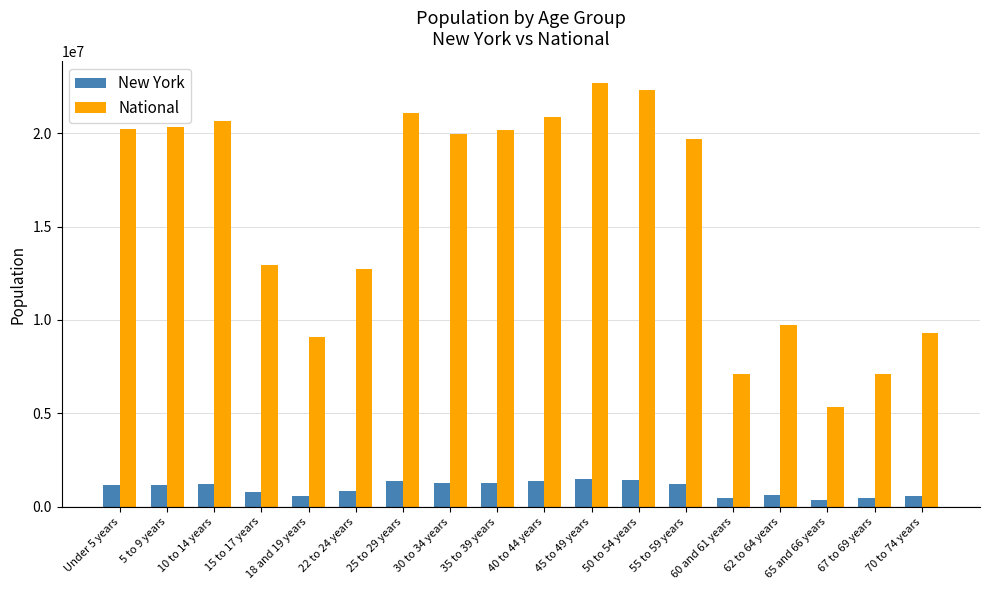

How many distinct data groups are displayed?

2